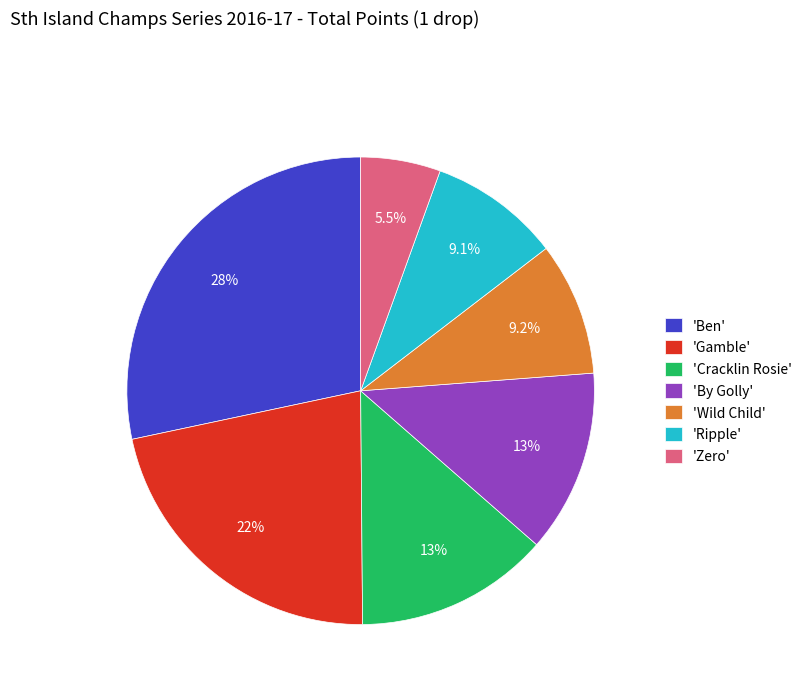

What is the smallest slice in the pie chart?

'Zero'